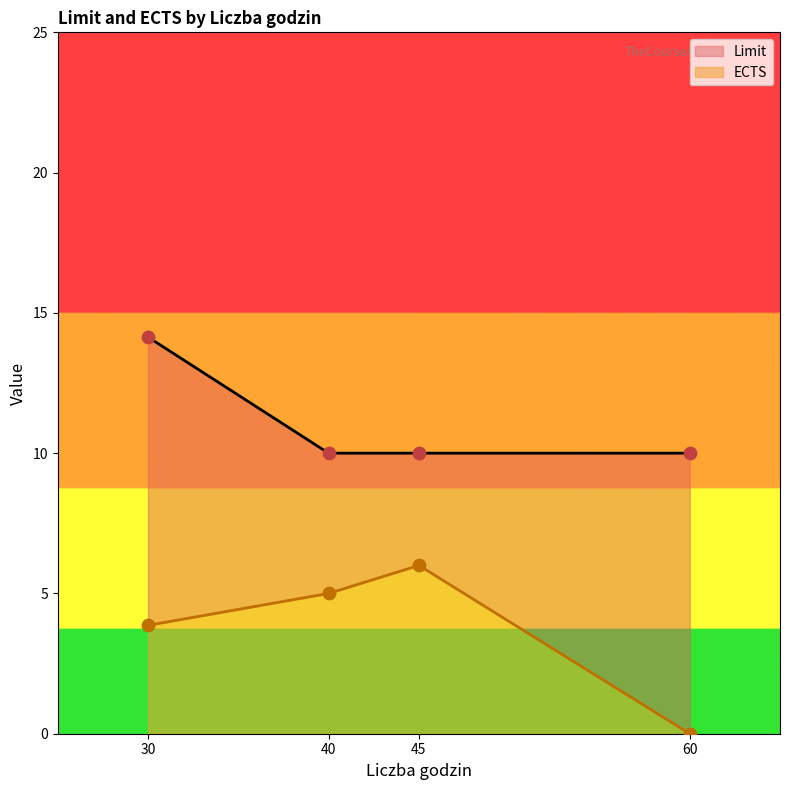

What is the total value across all series at 45?

16